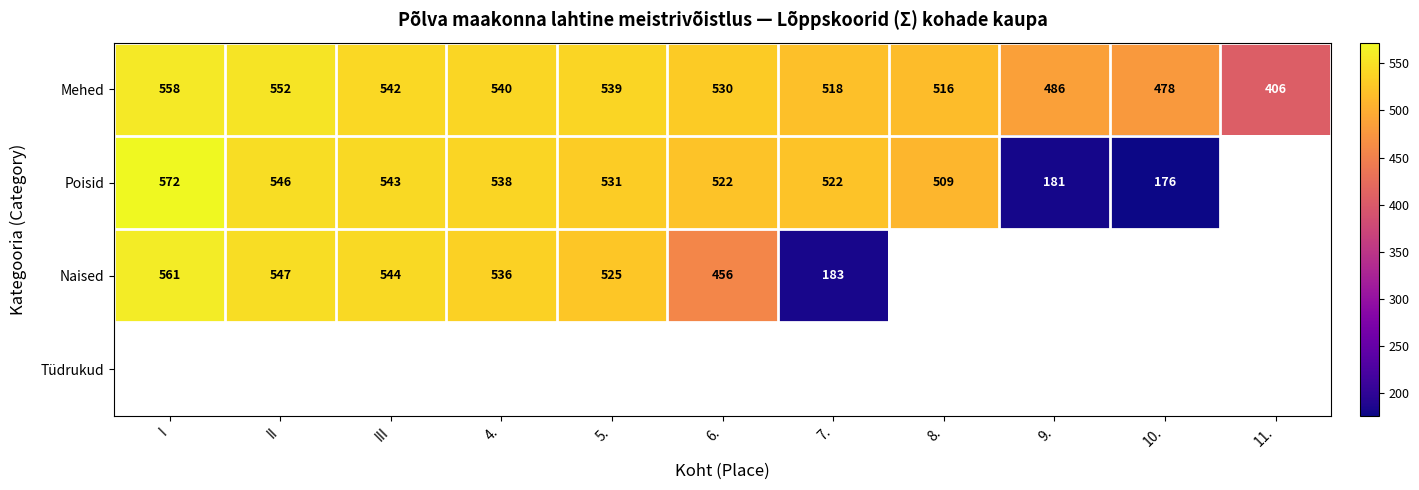

Is it true that Poisid equals 531 at 5.?

True